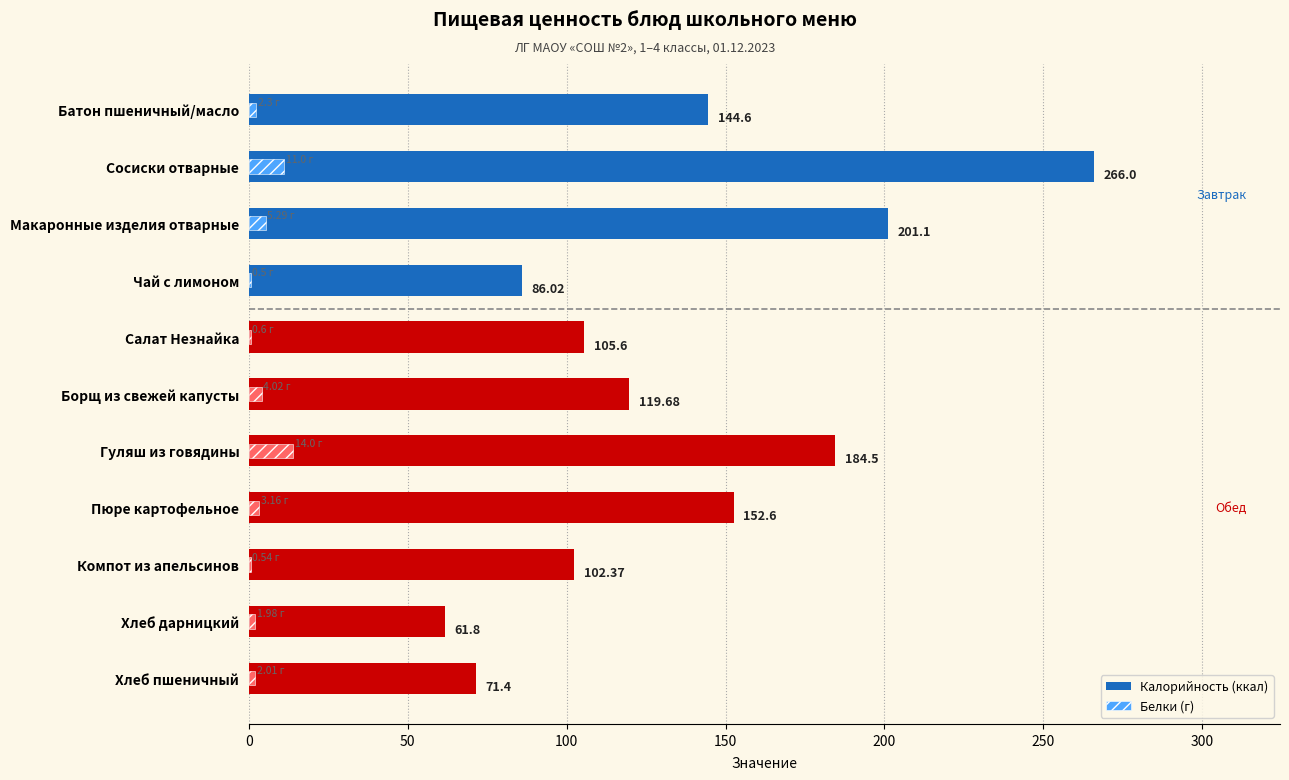

What is the lowest value of the Калорийность (ккал) series?

61.8